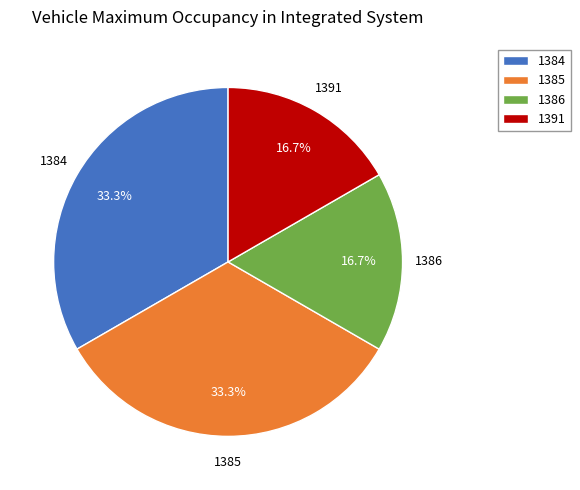

The 1386 slice represents 17% of the pie. True or false?

True